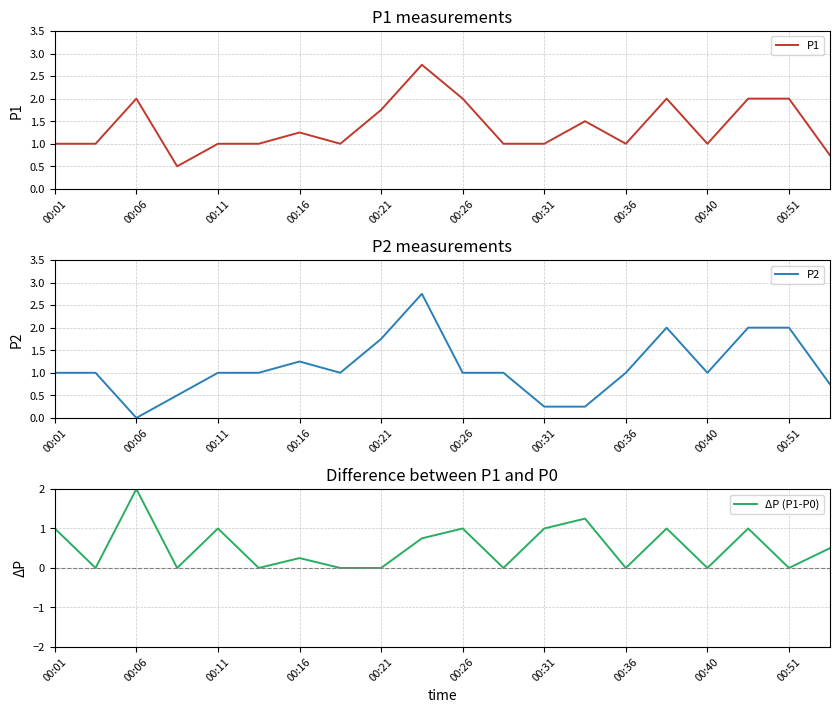

What is the maximum value for ΔP (P1-P0)?

2.0